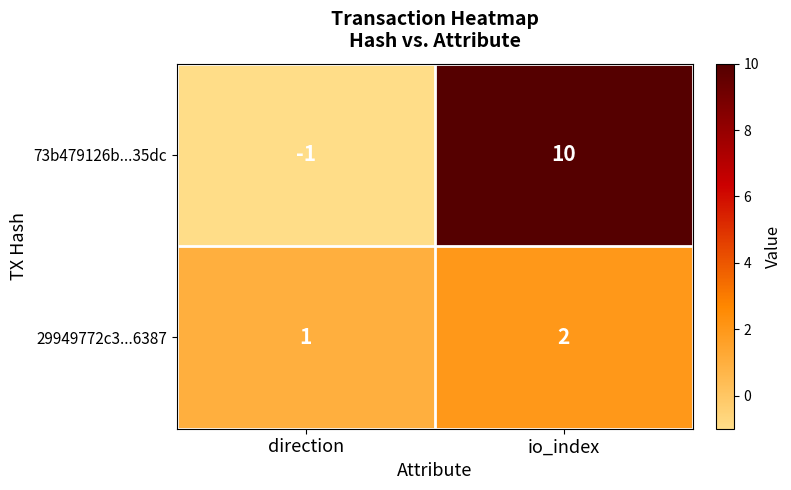

Reading left to right, what are all the values shown in this chart?

73b479126b...35dc: direction=-1	io_index=10
29949772c3...6387: direction=1	io_index=2